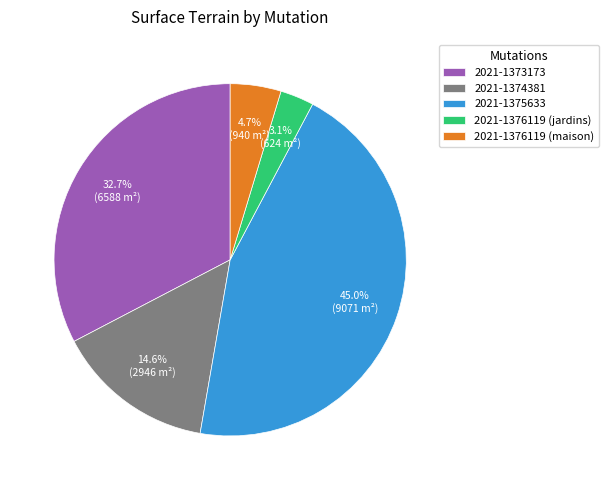

To the nearest percent, what percentage of the pie is 2021-1373173?

33%